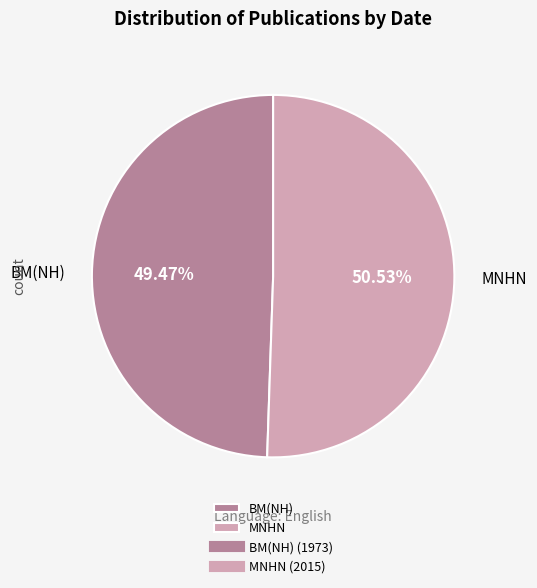

Which has a higher value, MNHN or BM(NH)?

MNHN